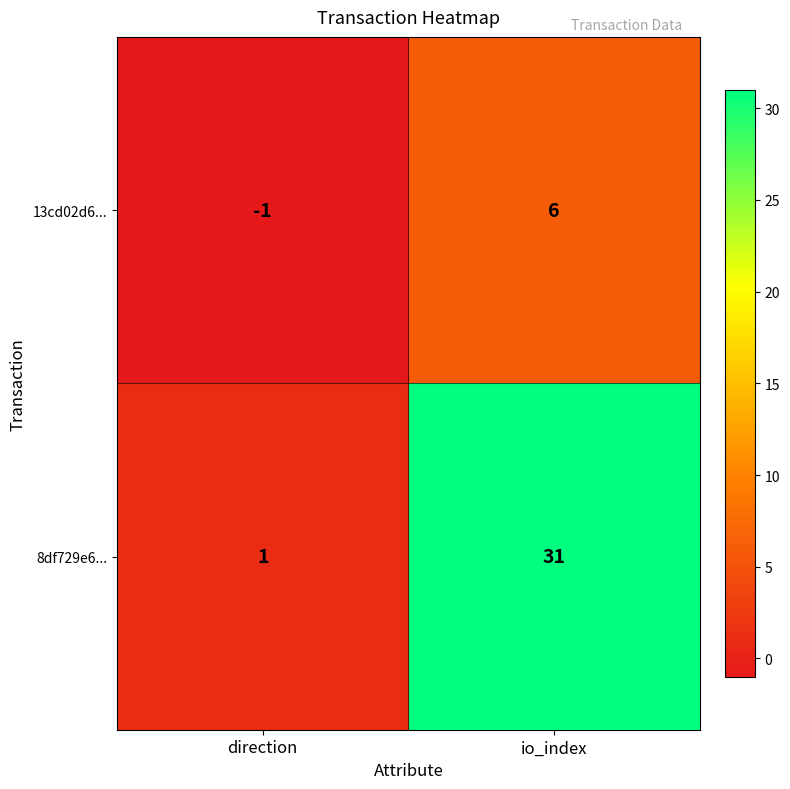

Reading left to right, list all the values displayed in this chart.

13cd02d6...: direction=-1	io_index=6
8df729e6...: direction=1	io_index=31